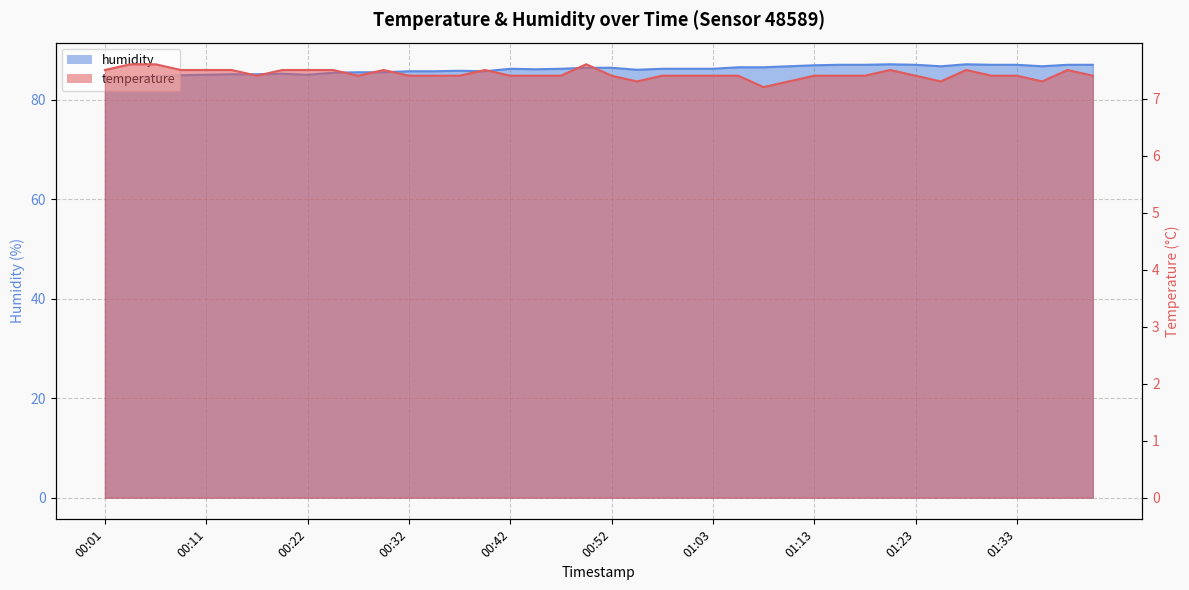

Where is temperature nearest to the value 7?

01:08